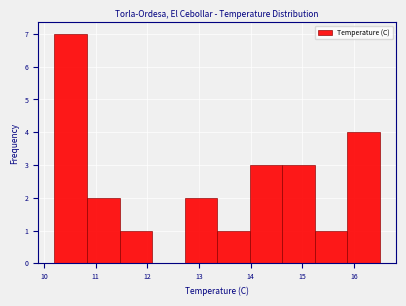

Reading left to right, transcribe this chart: for each bar, give the range it covers on the x-axis and its height. Neither the bar edges nor the heights are printed on the chart, so give them approximately, as read against the axes.

10.20 to 10.83: 7
10.83 to 11.46: 2
11.46 to 12.09: 1
12.09 to 12.72: 0
12.72 to 13.35: 2
13.35 to 13.98: 1
13.98 to 14.61: 3
14.61 to 15.24: 3
15.24 to 15.87: 1
15.87 to 16.50: 4